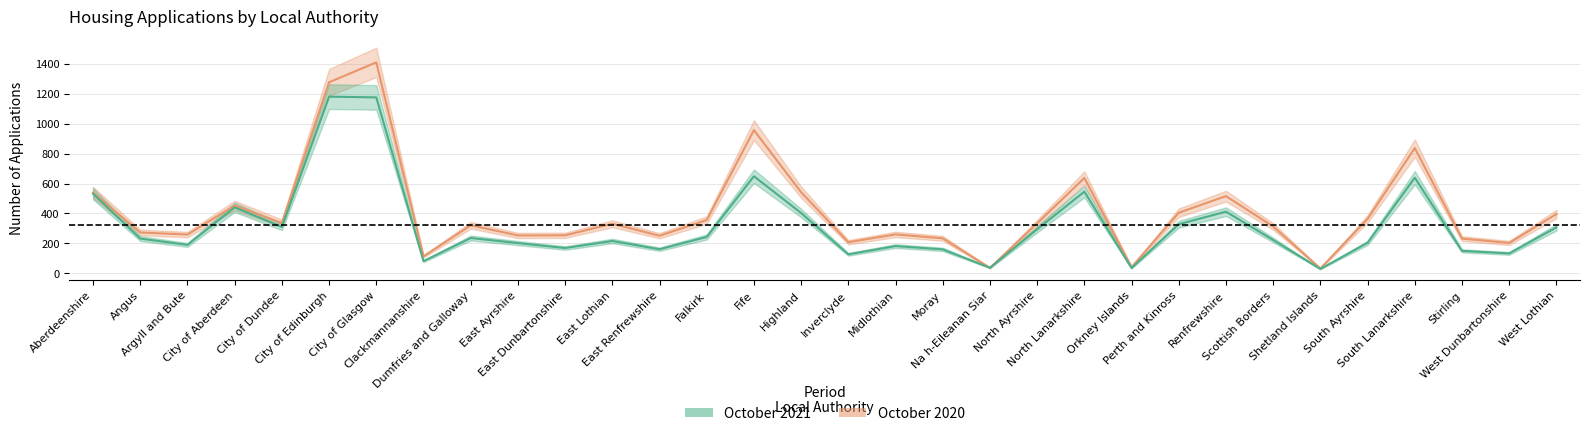

How many categories are shown in the chart?

32